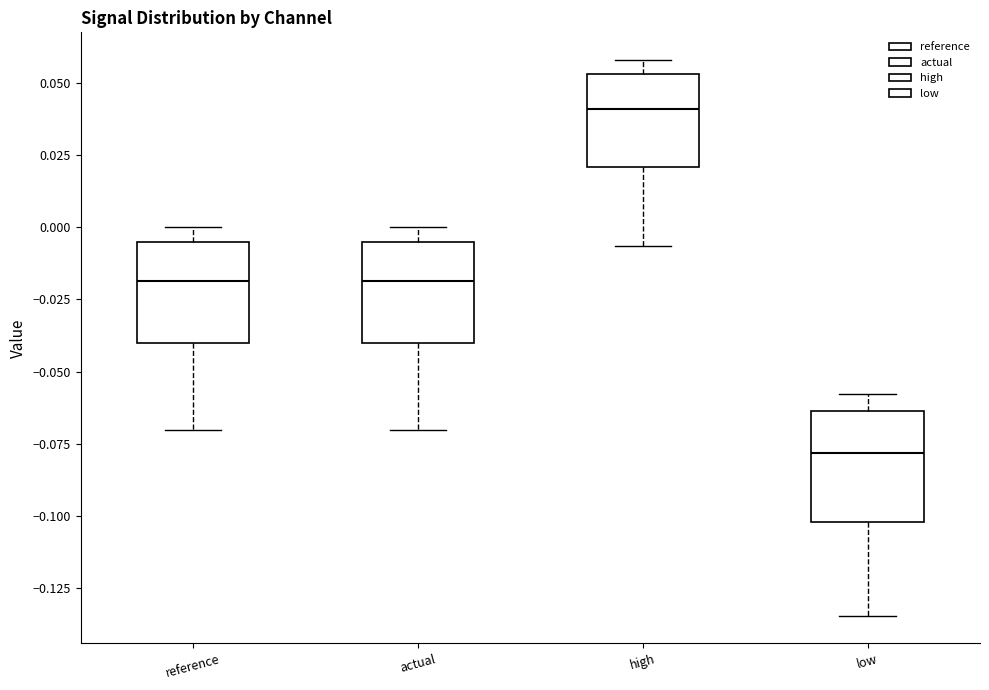

Reading left to right, read every box against the y-axis: the position of its median line, the range the box covers, and the ends of its whiskers. The values are not printed on the chart, so give them approximately, as read against the axis.

reference: median -0.020, box -0.040 to -0.005, whiskers -0.070 to 0.000
actual: median -0.020, box -0.040 to -0.005, whiskers -0.070 to 0.000
high: median 0.040, box 0.020 to 0.055, whiskers -0.005 to 0.060
low: median -0.080, box -0.100 to -0.065, whiskers -0.135 to -0.060